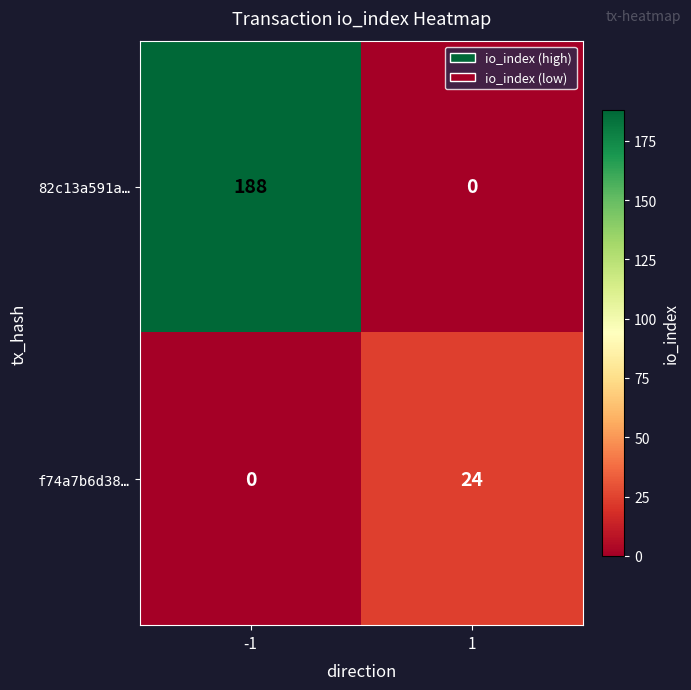

True or false: 82c13a591a… has a value of 110 at 1.

False